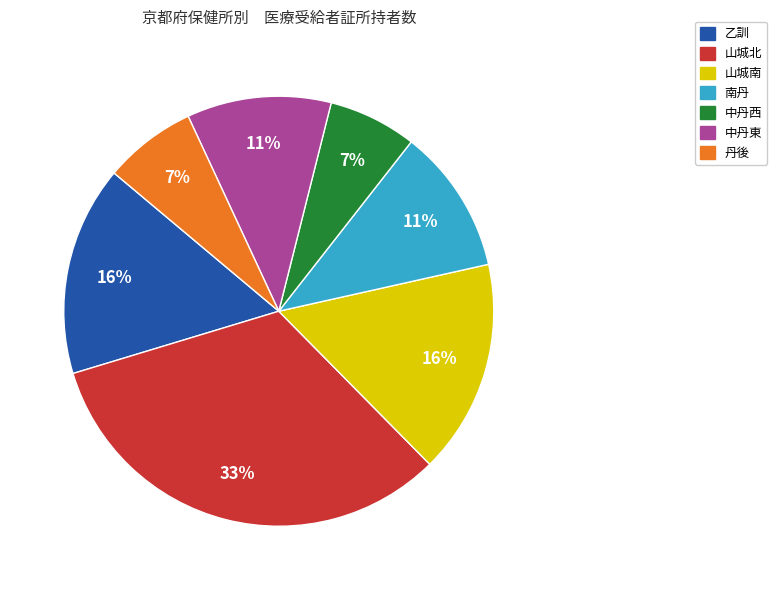

What percentage is the 中丹東 slice, to the nearest percent?

11%